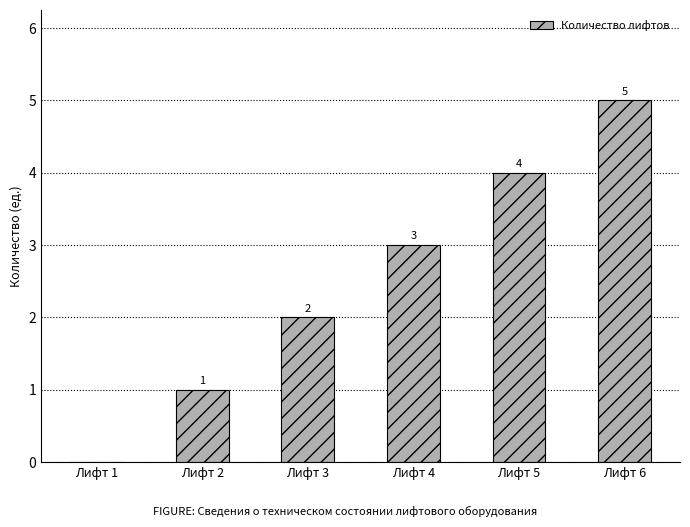

Read the value at Лифт 2.

1